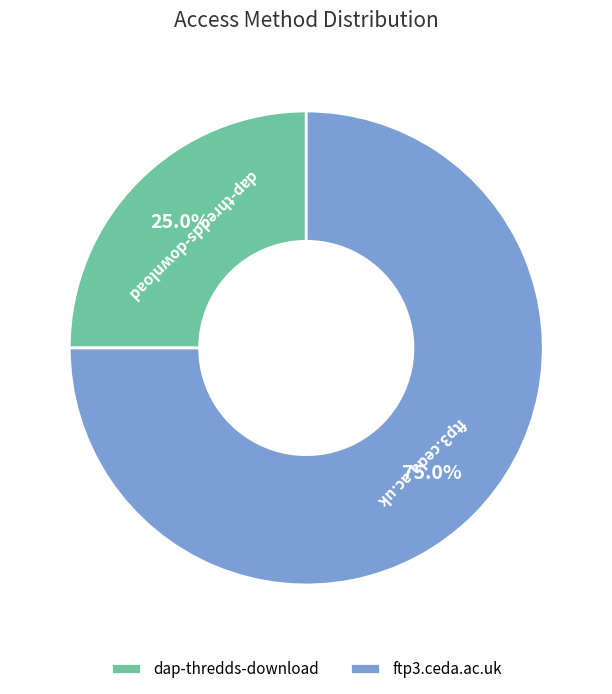

Is there any slice that represents more than half of the pie?

Yes